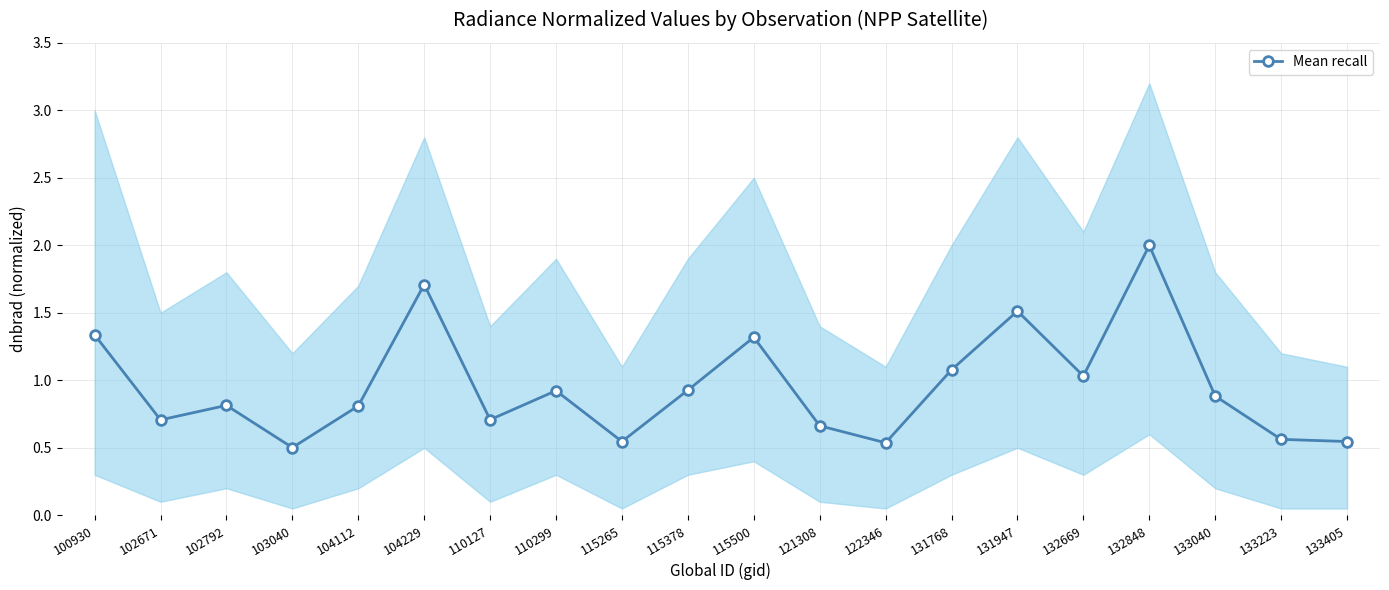

Rank the categories by value from highest to lowest.

132848, 104229, 131947, 100930, 115500, 131768, 132669, 115378, 110299, 133040, 102792, 104112, 110127, 102671, 121308, 133223, 133405, 115265, 122346, 103040